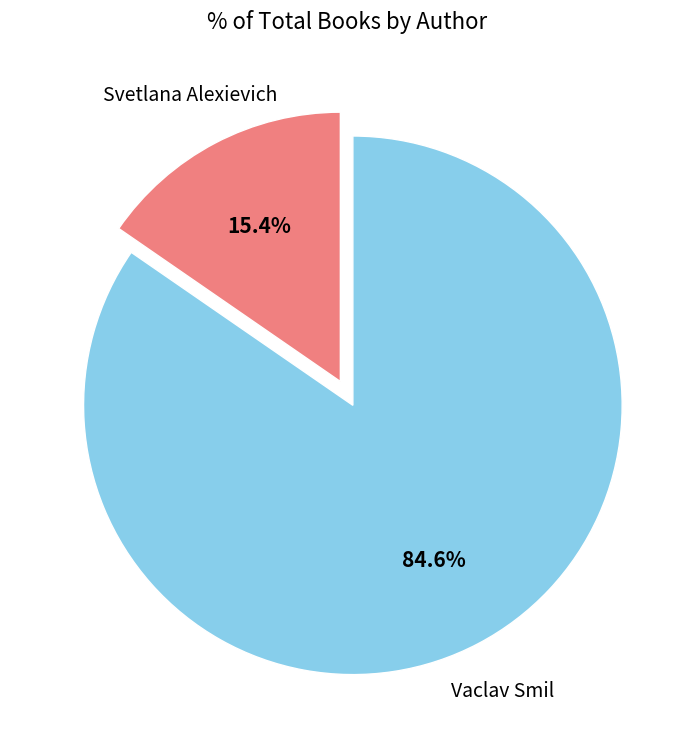

Is there a majority slice in this chart?

Yes